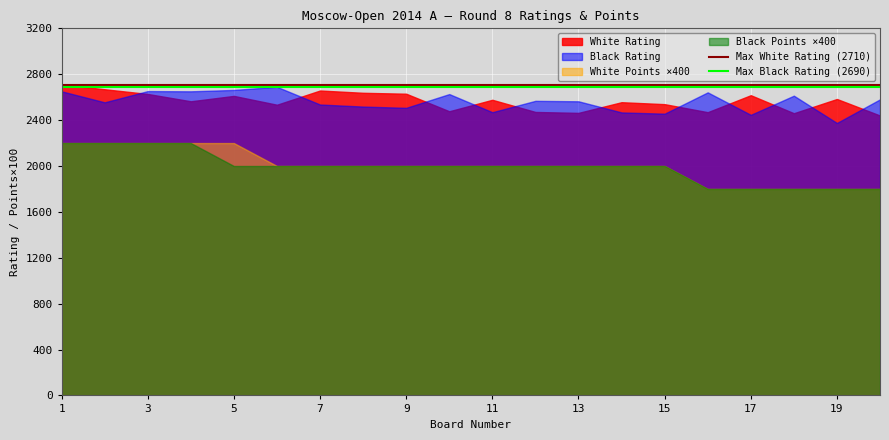

What is the minimum value for Black Rating?

2375